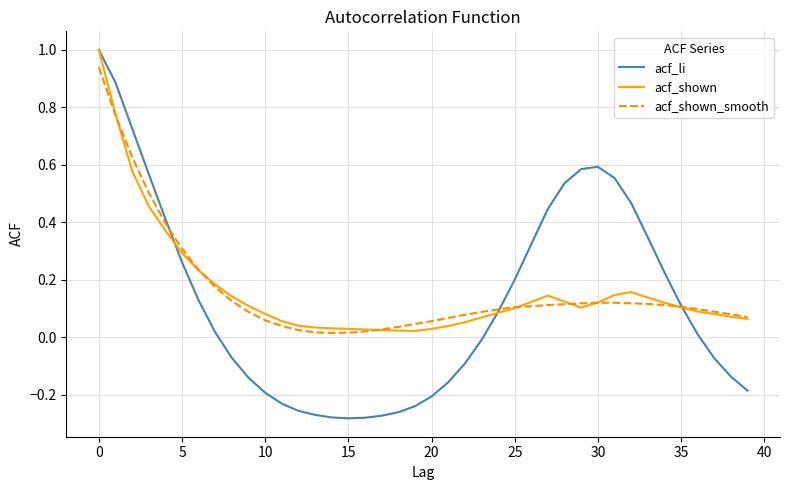

Is this an area chart (filled region under the line)?

No